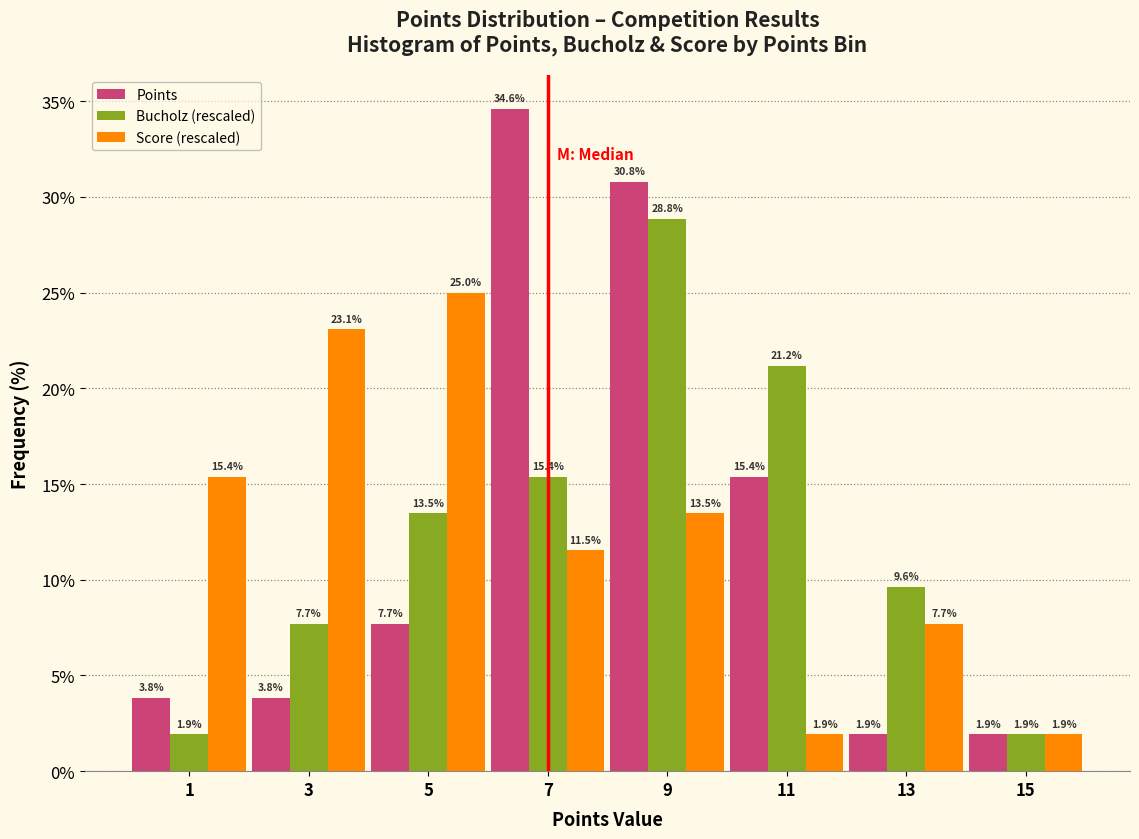

Reading left to right, transcribe this chart: for each range on the x-axis, give the height of each series' bar.

0 to 2: Points=3.8	Bucholz (rescaled)=1.9	Score (rescaled)=15.4
2 to 4: Points=3.8	Bucholz (rescaled)=7.7	Score (rescaled)=23.1
4 to 6: Points=7.7	Bucholz (rescaled)=13.5	Score (rescaled)=25.0
6 to 8: Points=34.6	Bucholz (rescaled)=15.4	Score (rescaled)=11.5
8 to 10: Points=30.8	Bucholz (rescaled)=28.8	Score (rescaled)=13.5
10 to 12: Points=15.4	Bucholz (rescaled)=21.2	Score (rescaled)=1.9
12 to 14: Points=1.9	Bucholz (rescaled)=9.6	Score (rescaled)=7.7
14 to 16: Points=1.9	Bucholz (rescaled)=1.9	Score (rescaled)=1.9